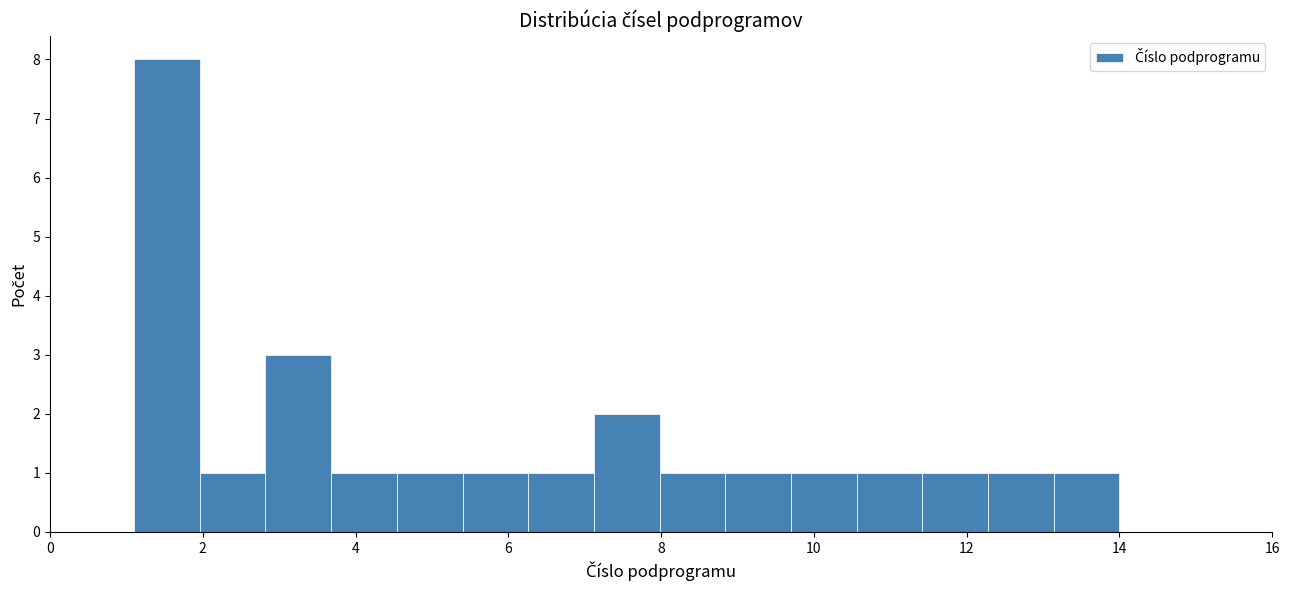

Which range on the x-axis has the tallest bar?

1.10 to 1.96